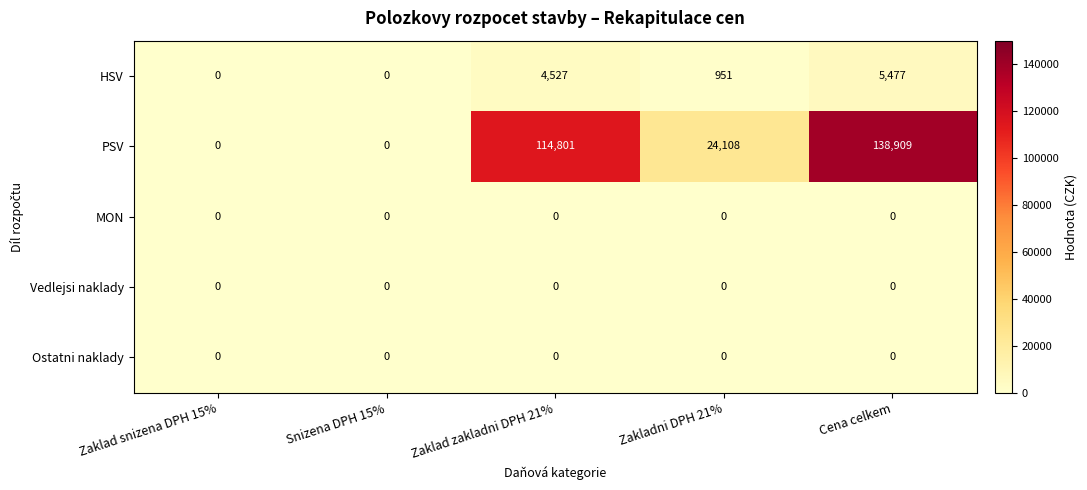

What is the total value across all series at Cena celkem?

144386